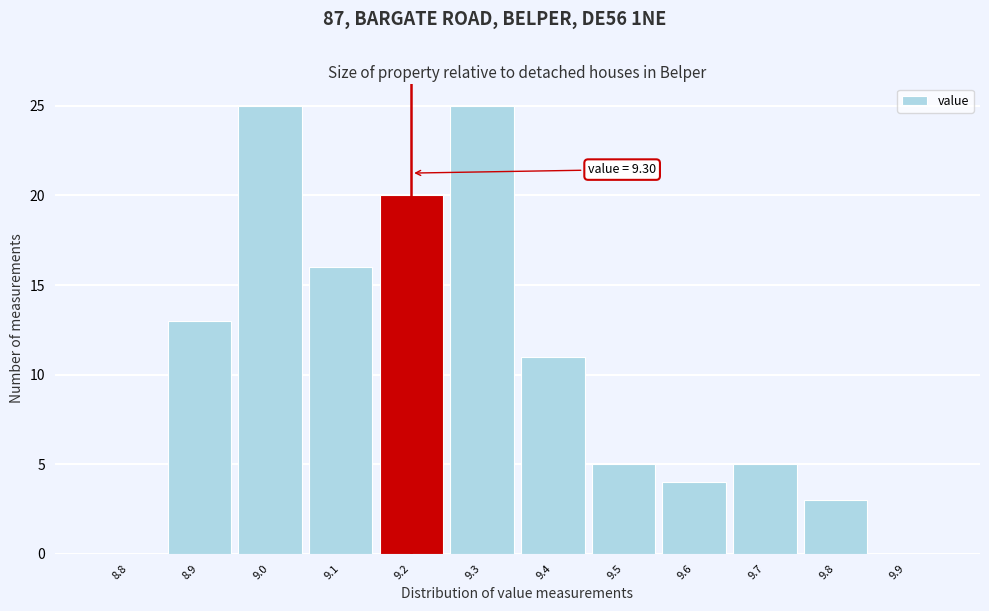

Reading right to left, list all the values displayed in this chart.

9.9=0	9.8=3	9.7=5	9.6=4	9.5=5	9.4=11	9.3=25	9.2=20	9.1=16	9.0=25	8.9=13	8.8=0